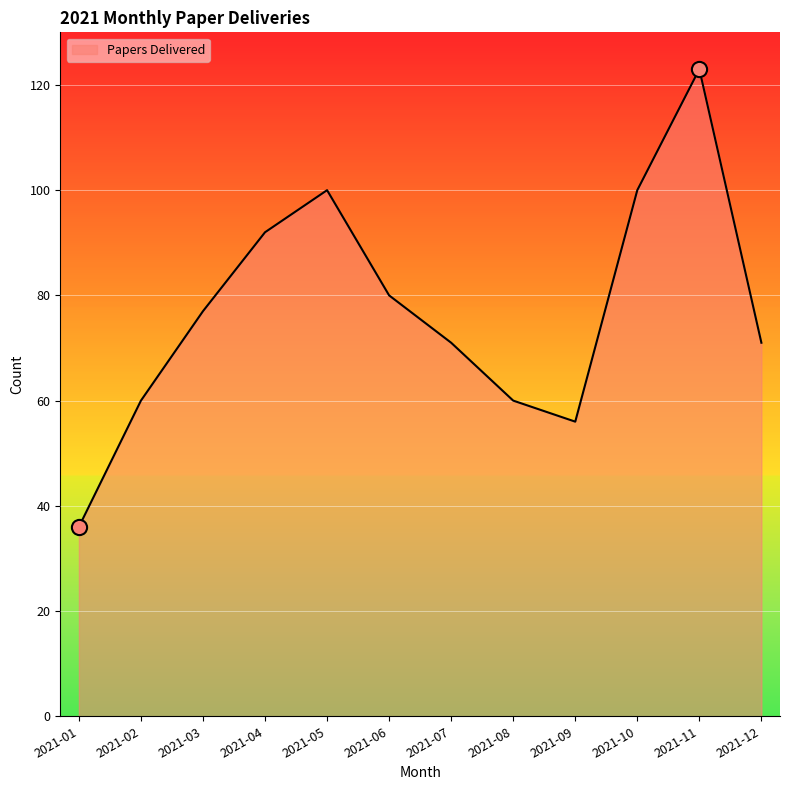

Between 2021-10 and 2021-12, which is larger?

2021-10